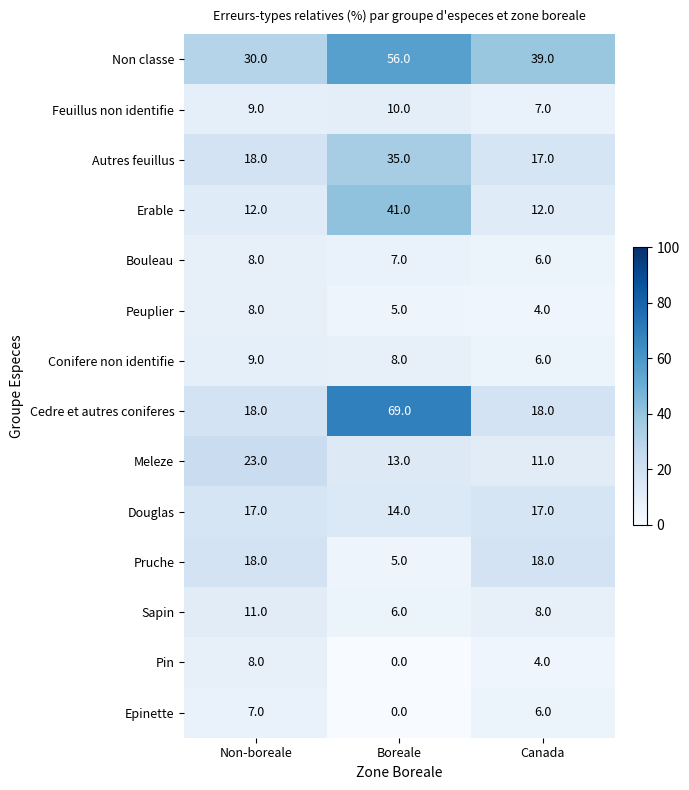

What is the maximum value for Douglas?

17